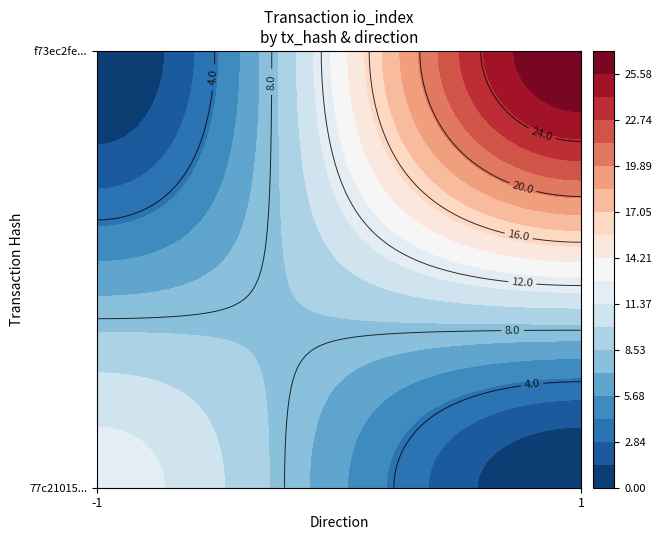

What is the sum of the f73ec2fe2f3af88b87fd8d79ad0a70e8bd962a4 values at io_index and direction?

28